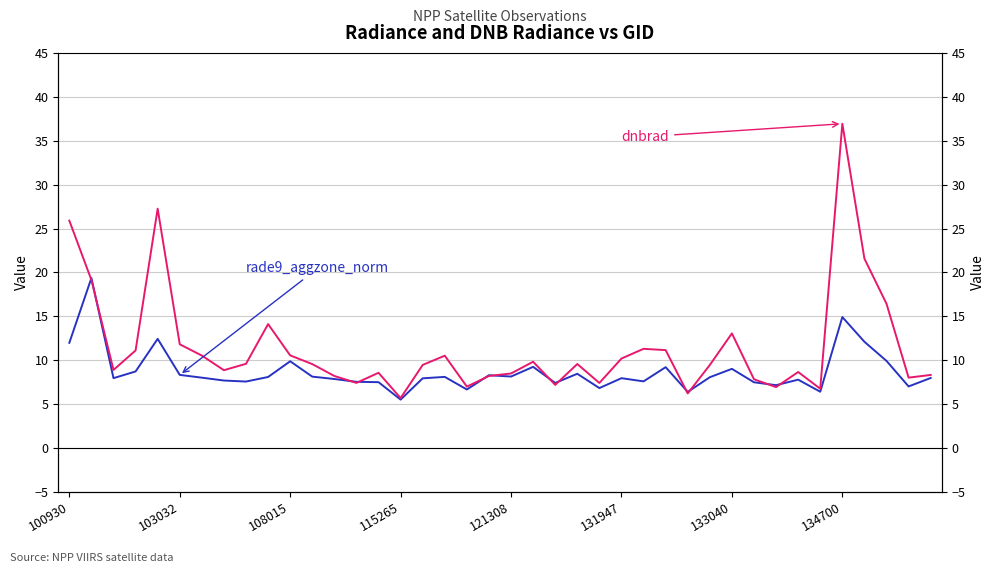

Does the chart display data point markers on the line(s)?

No